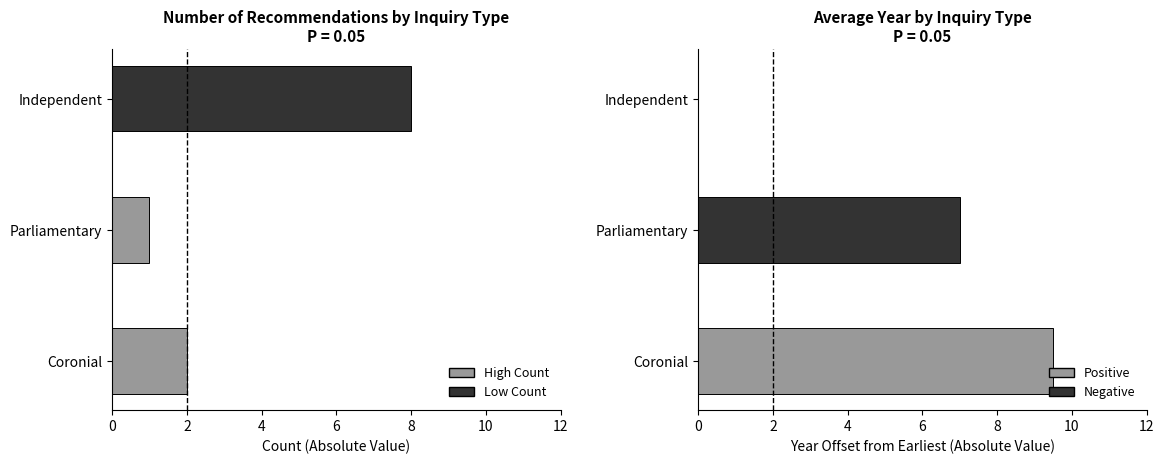

Reading right to left, extract all data points from this chart.

Count: 8.0	1.0	2.0
Avg Year (relative): 0.0	7.0	9.5